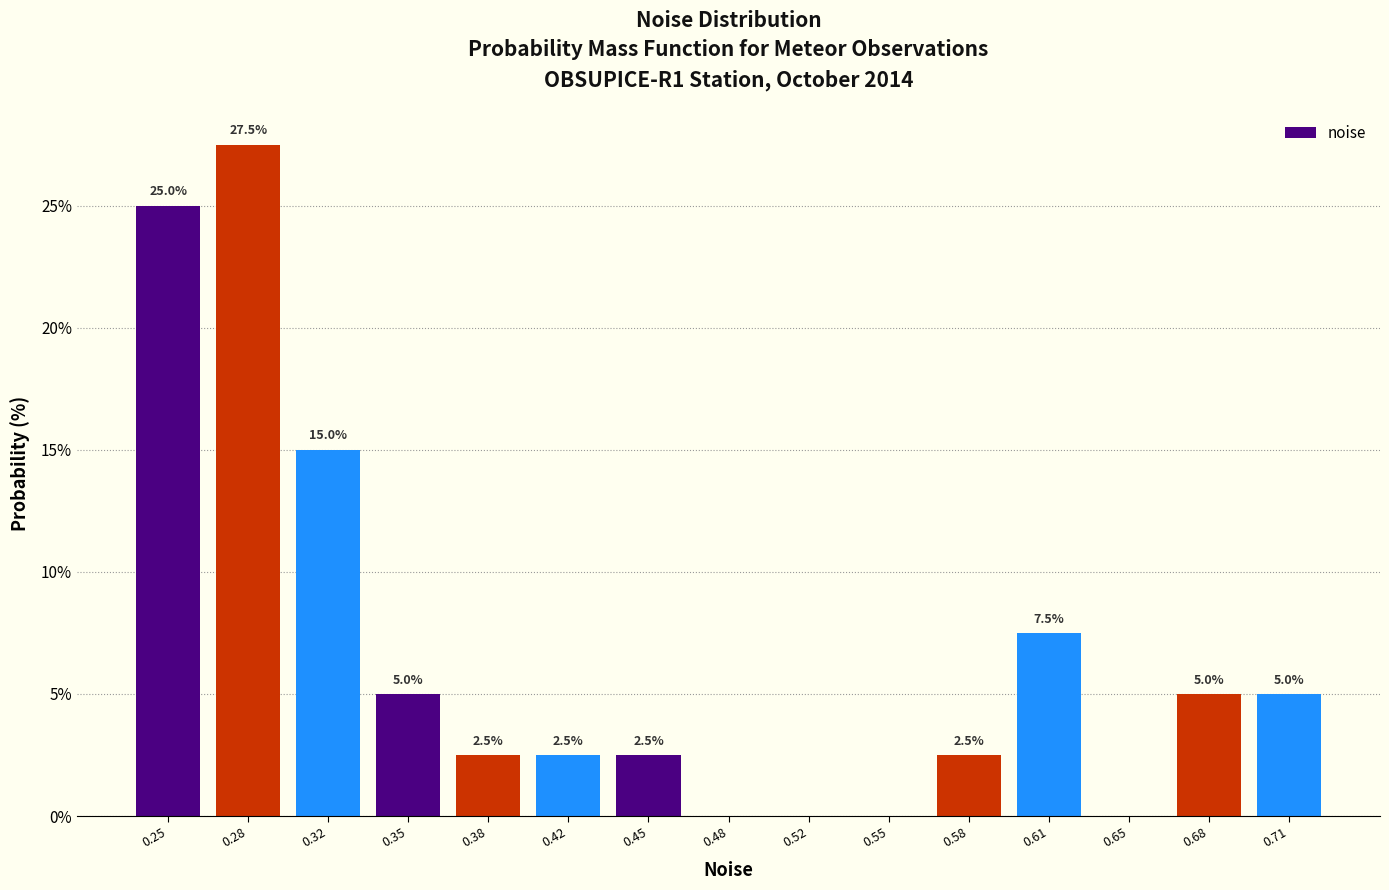

Over which range of the x-axis is the bar tallest?

0.265 to 0.300